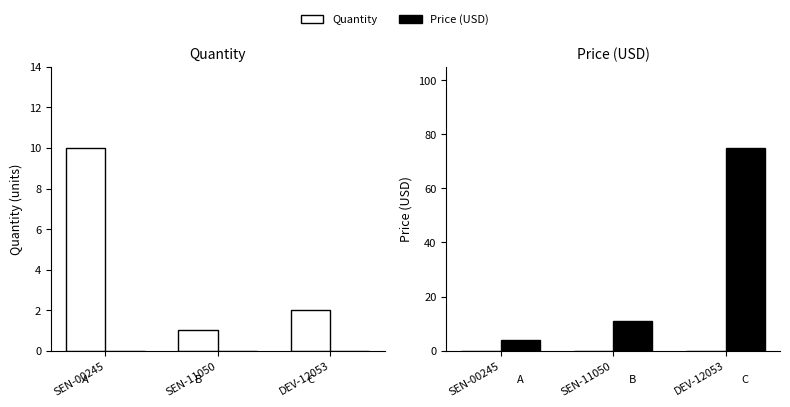

What is the sum of all Price (USD) values?

89.9